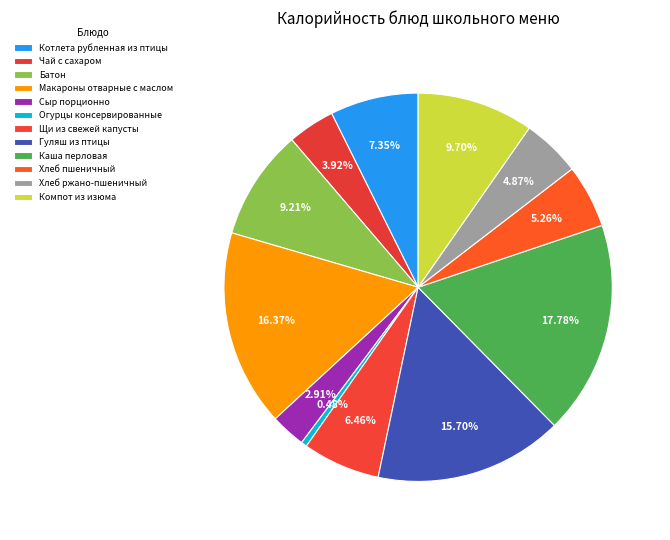

Count the number of slices in the pie.

12